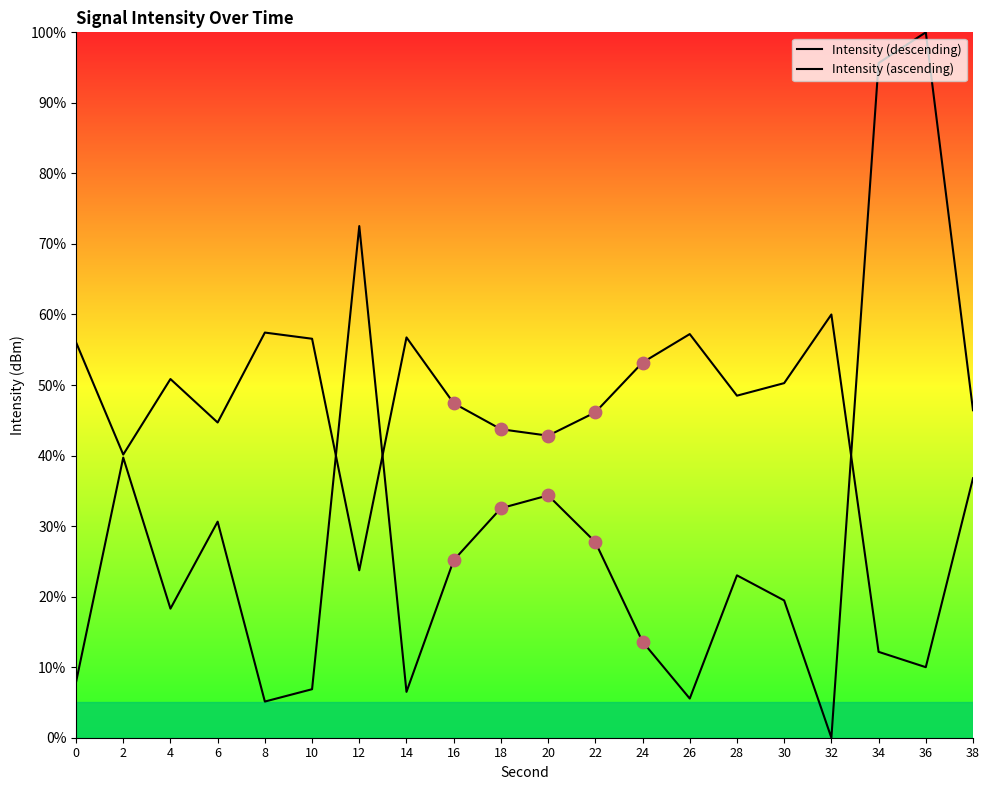

Is the value of Intensity (descending) at 10 greater than the value of Intensity (ascending) at 22?

No